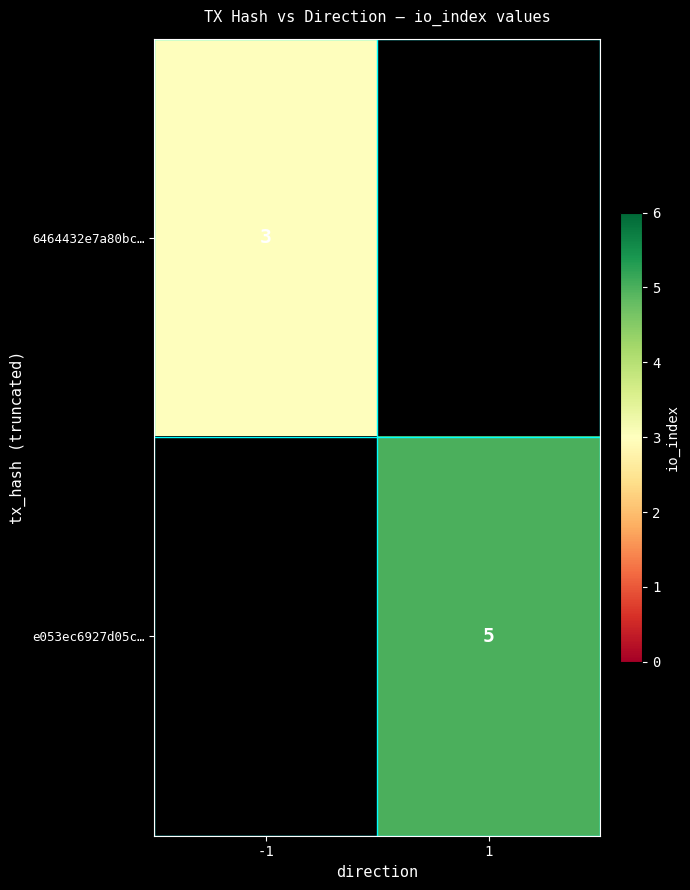

Is it true that e053ec6927d05c… equals 5 at 1?

True